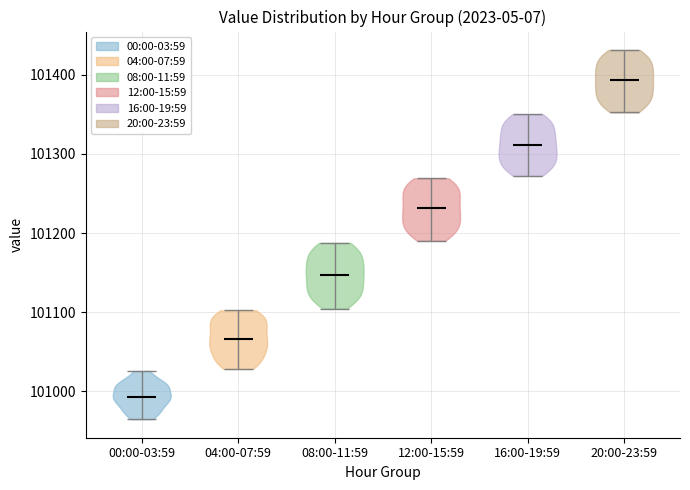

What is the lowest point the violin for 20:00-23:59 reaches on the y-axis? The values are not printed on the chart, so give them approximately, as read against the axis.

101350